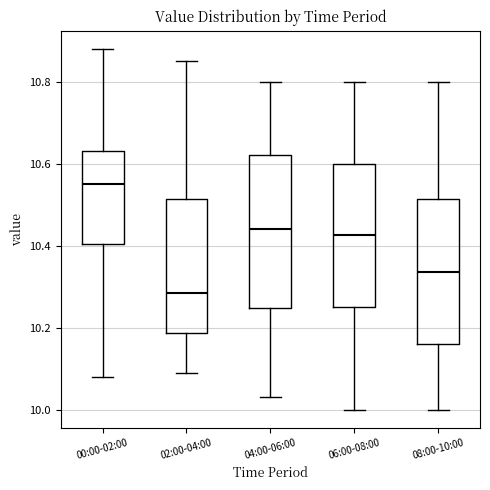

Reading left to right, transcribe this box plot: for each box, give where its median line is, the range the box spans, and where its two whiskers end, as read against the y-axis. The values are not printed on the chart, so give them approximately, as read against the axis.

00:00-02:00: median 10.56, box 10.40 to 10.64, whiskers 10.08 to 10.88
02:00-04:00: median 10.28, box 10.18 to 10.52, whiskers 10.10 to 10.86
04:00-06:00: median 10.44, box 10.24 to 10.62, whiskers 10.04 to 10.80
06:00-08:00: median 10.42, box 10.26 to 10.60, whiskers 10.00 to 10.80
08:00-10:00: median 10.34, box 10.16 to 10.52, whiskers 10.00 to 10.80